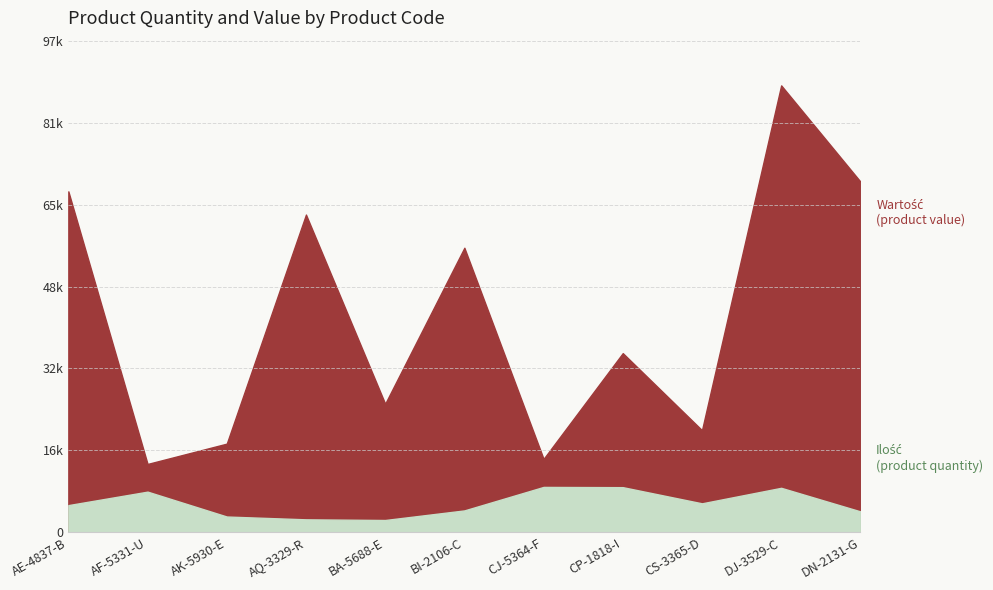

Is it true that Ilość equals 10000 at CS-3365-D?

False